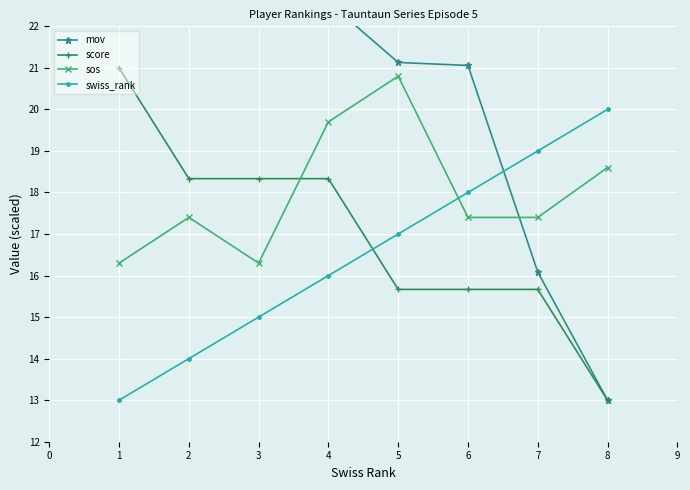

The value of swiss_rank at 3 is 10.2. True or false?

False